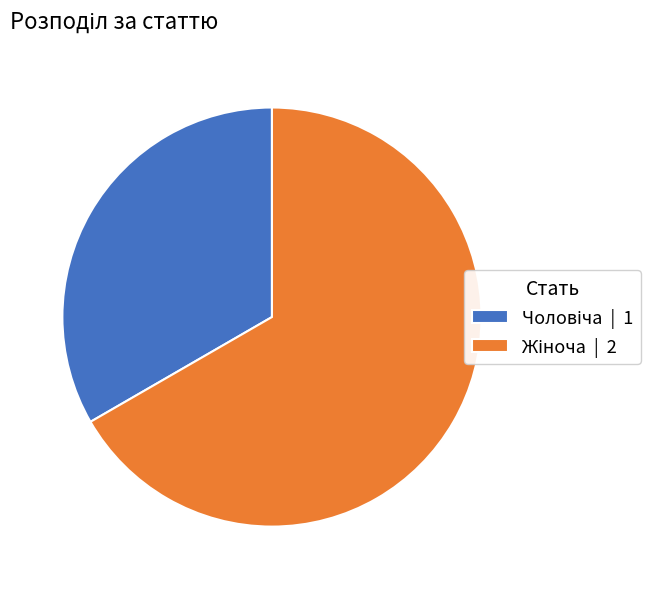

Is there any slice that represents more than half of the pie?

Yes